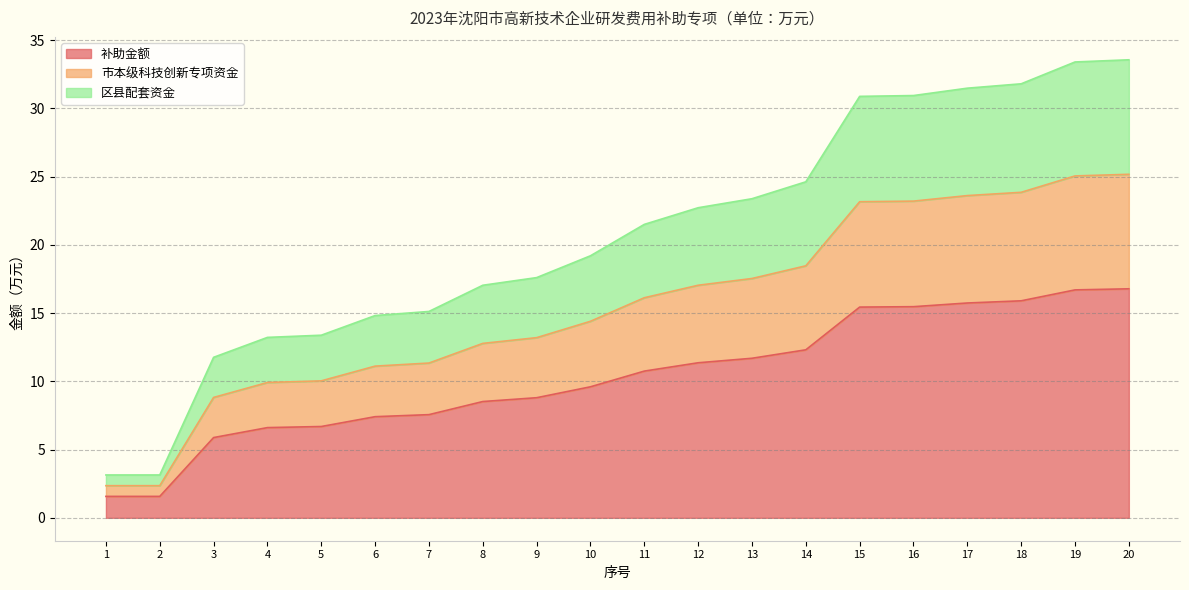

True or false: 市本级科技创新专项资金 has more than 1 points higher than both neighbors.

False